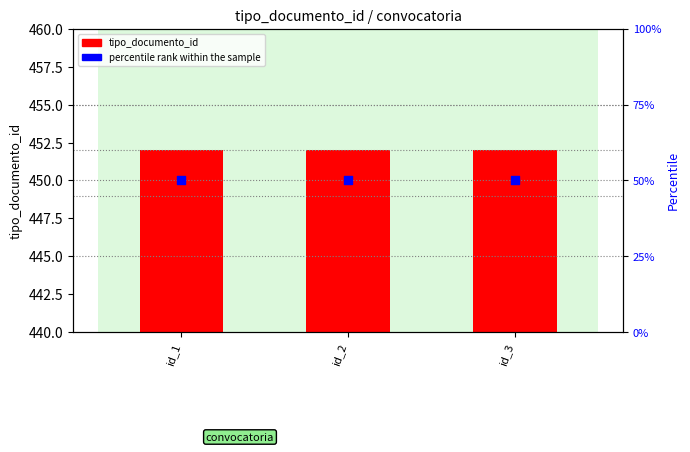

At which category is the sum across all series the highest?

id_1